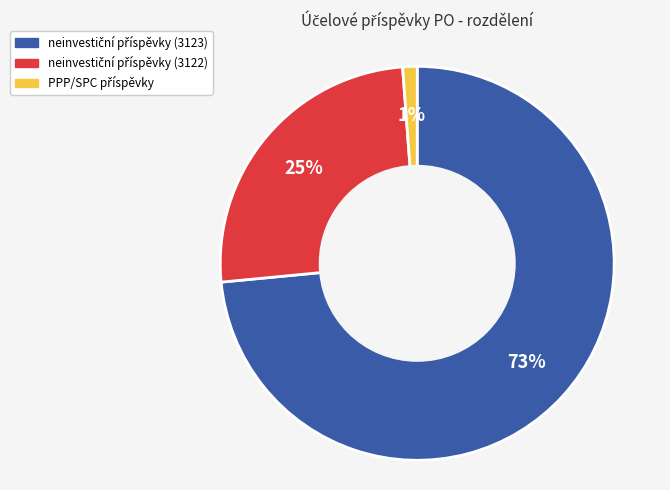

Is there any slice that represents more than half of the pie?

Yes